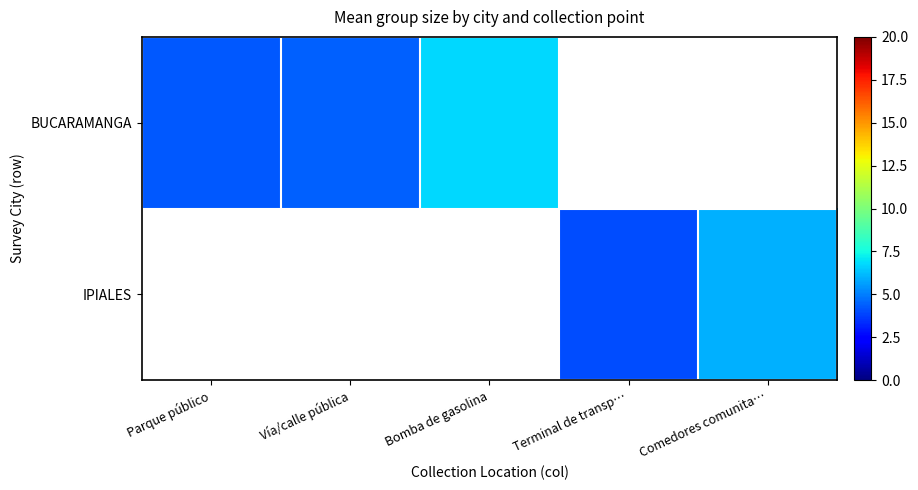

What is the minimum value shown in the chart?

4.0